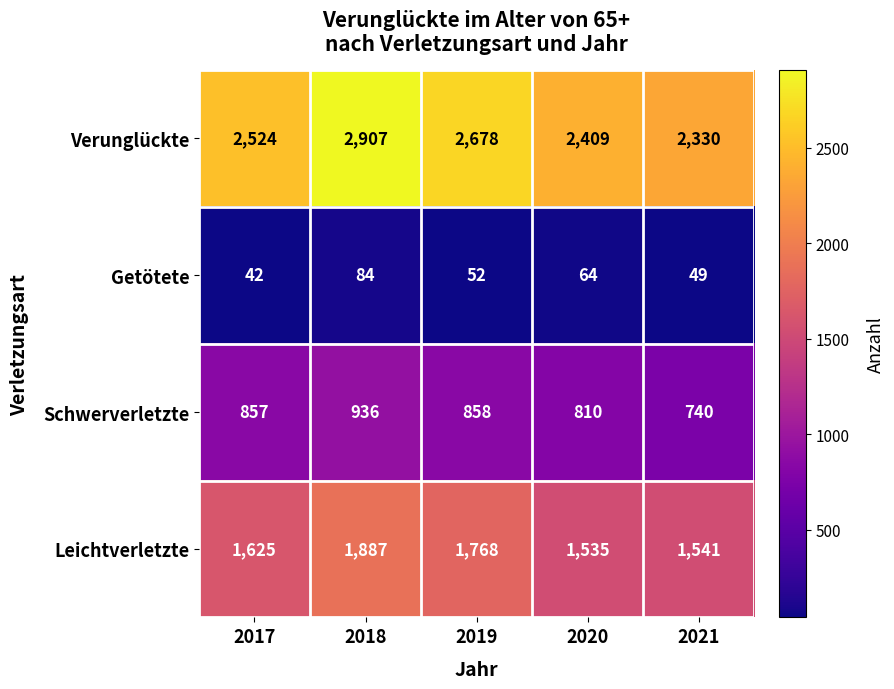

What is the total value across all series at 2018?

5814